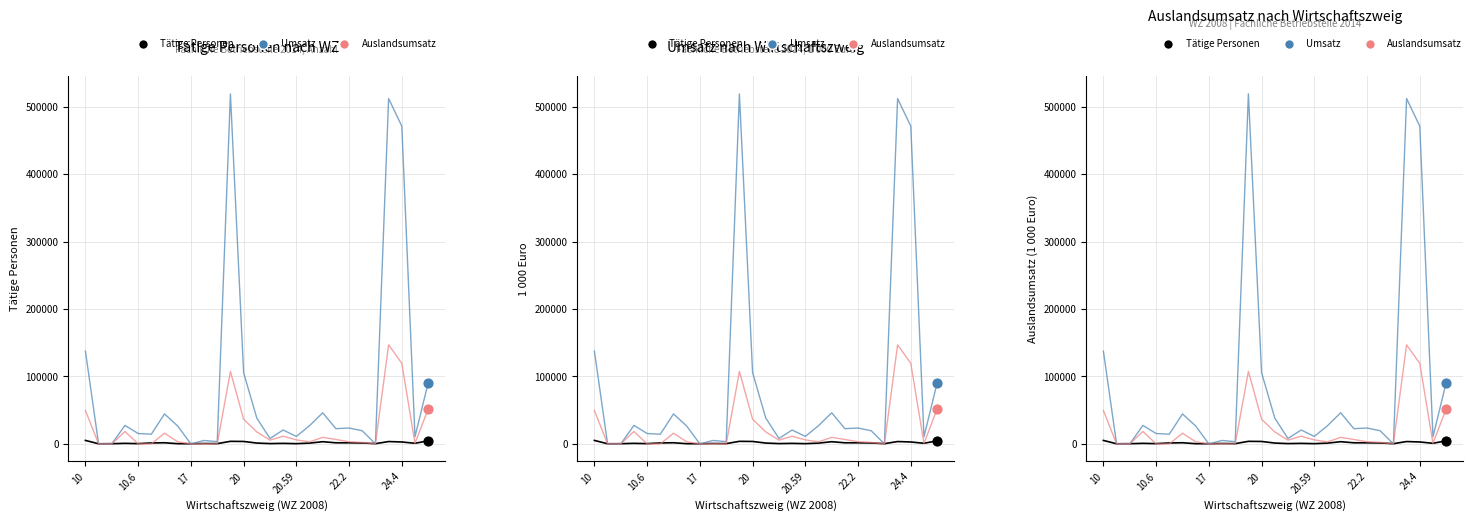

Which series has the widest spread of Y values?

Umsatz